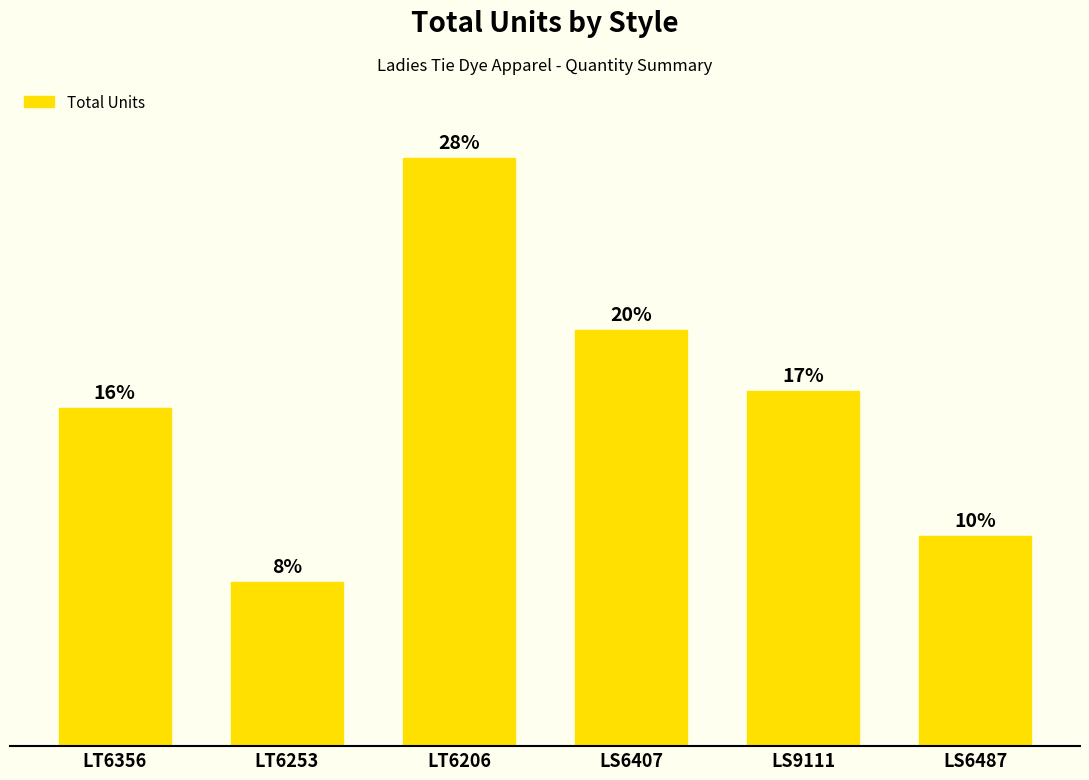

What is the ratio of the value at LT6206 to the value at LS6487?

2.8